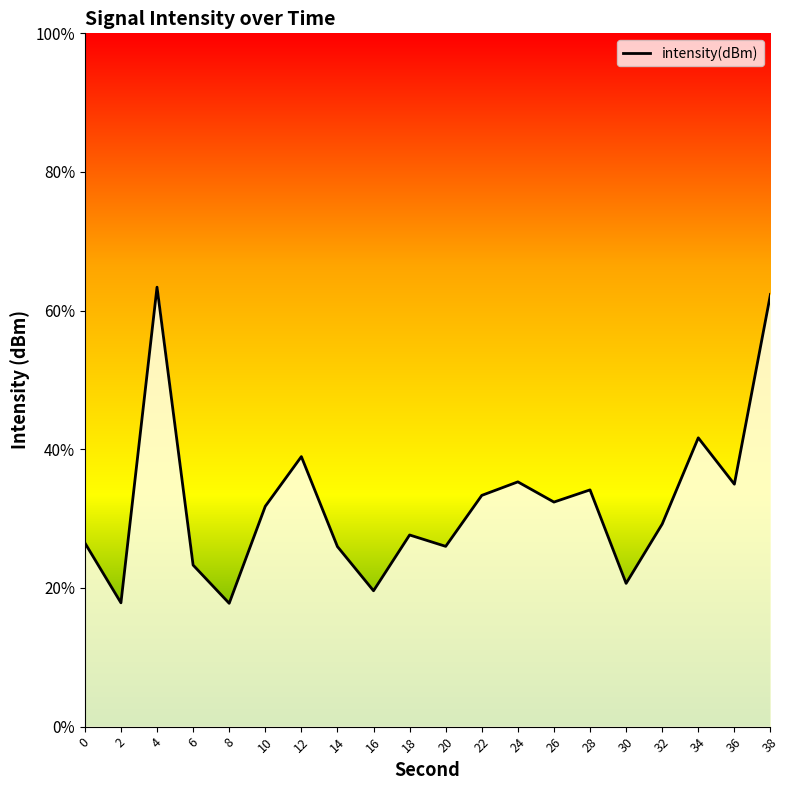

What is the change in value from 4 to 26?

-4.6